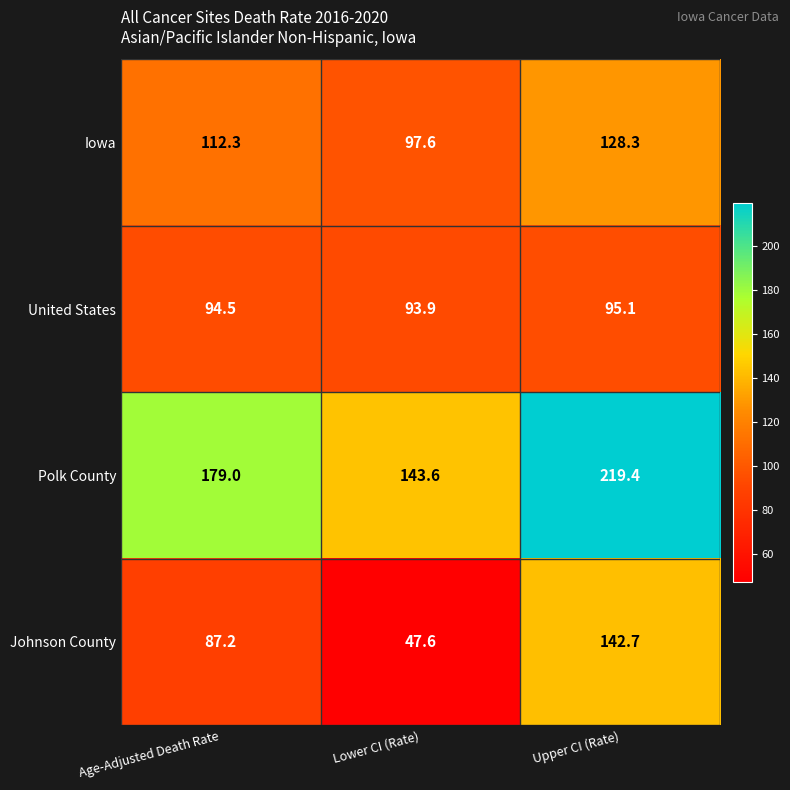

What is the difference between the highest and lowest values at Upper CI (Rate)?

124.3